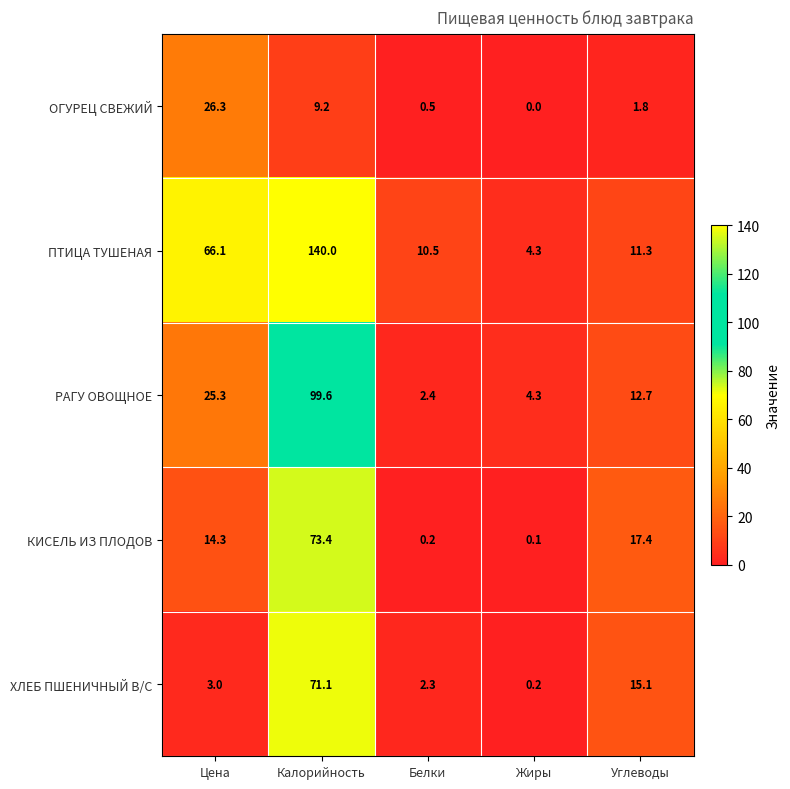

What is the average value of the КИСЕЛЬ ИЗ ПЛОДОВ series?

21.1